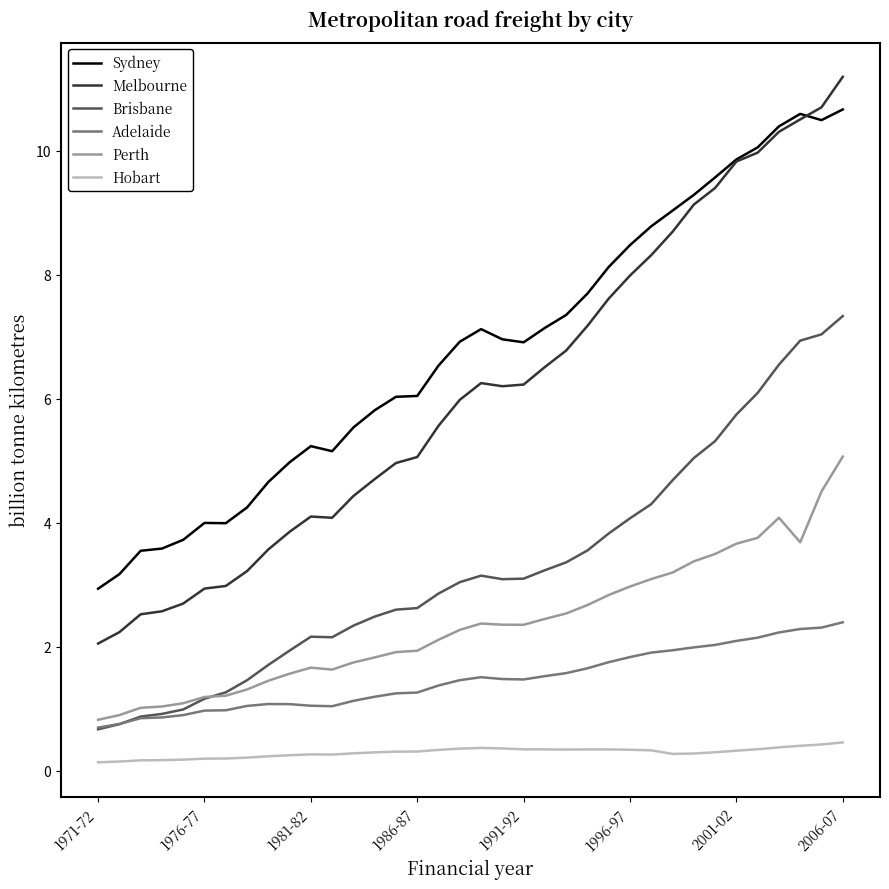

Which series has the largest range (max minus min)?

Melbourne